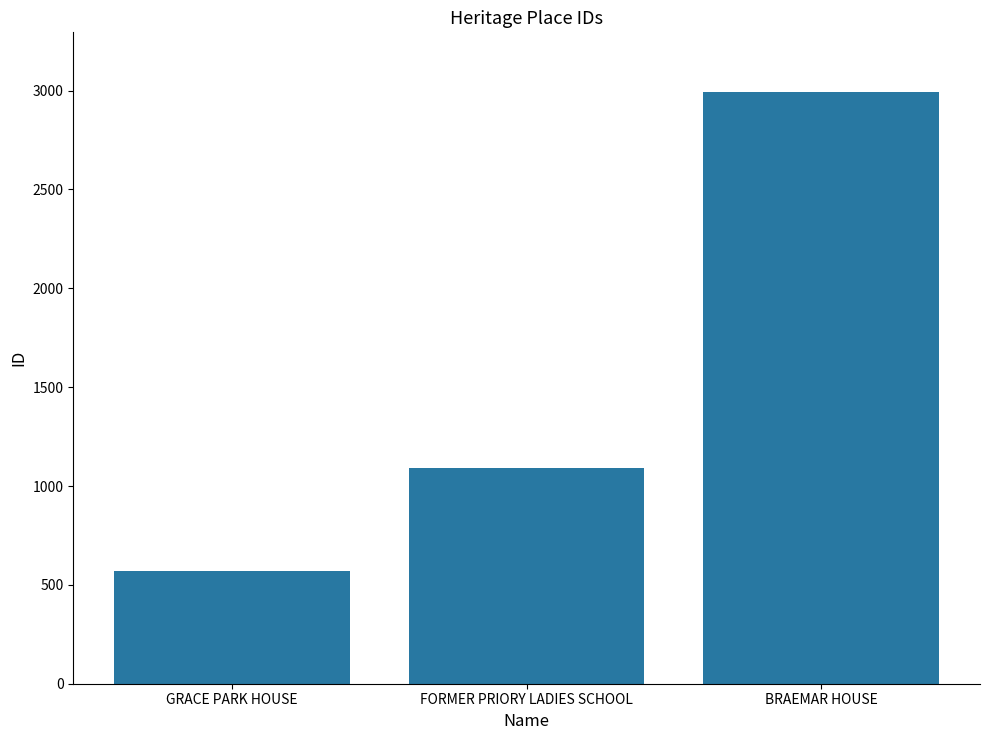

Rank the categories by value from lowest to highest.

GRACE PARK HOUSE, FORMER PRIORY LADIES SCHOOL, BRAEMAR HOUSE